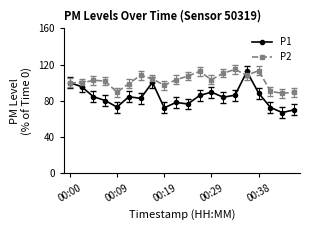

What is the lowest value of the P2 series?

88.4